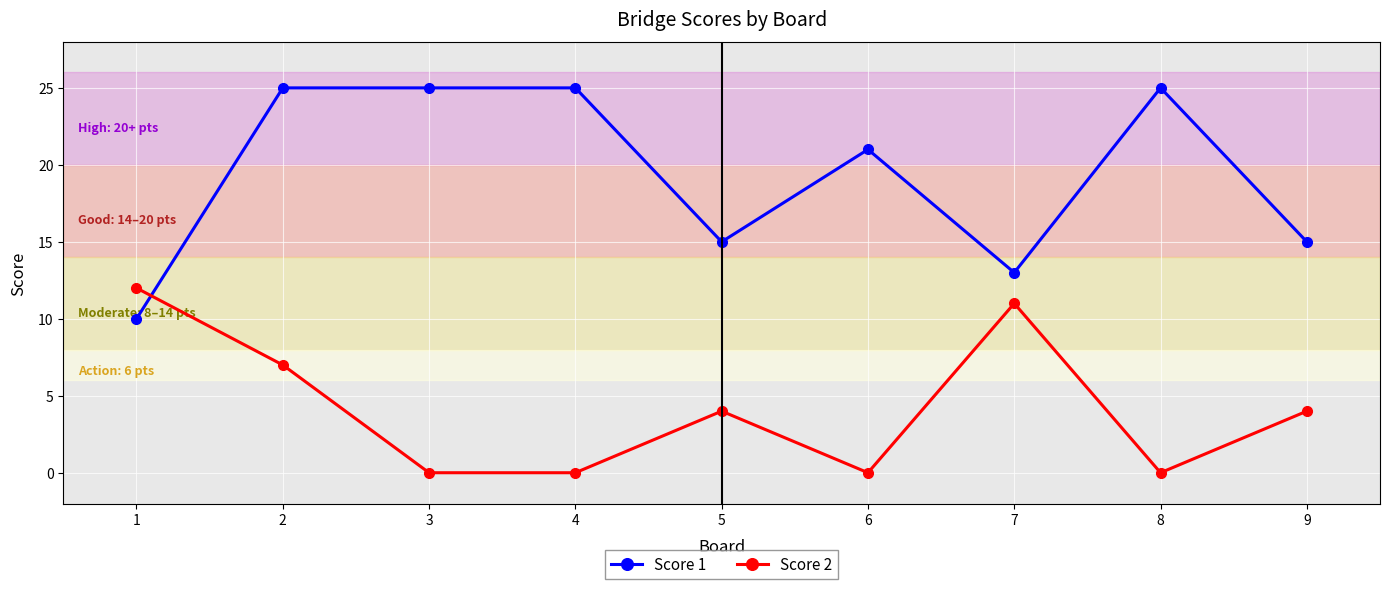

Reading right to left, transcribe all the data shown in this chart.

Score 1: 9=15	8=25	7=13	6=21	5=15	4=25	3=25	2=25	1=10
Score 2: 9=4	8=0	7=11	6=0	5=4	4=0	3=0	2=7	1=12